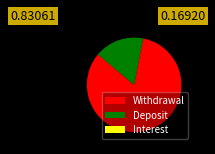

The Deposit slice represents 27% of the pie. True or false?

False